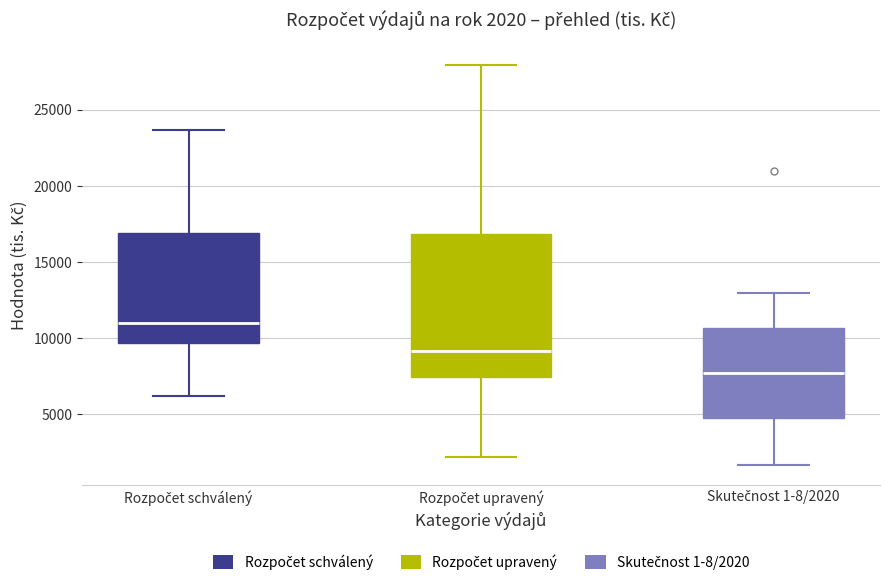

Which box is the tallest, from its lower edge to its upper edge?

Rozpočet upravený